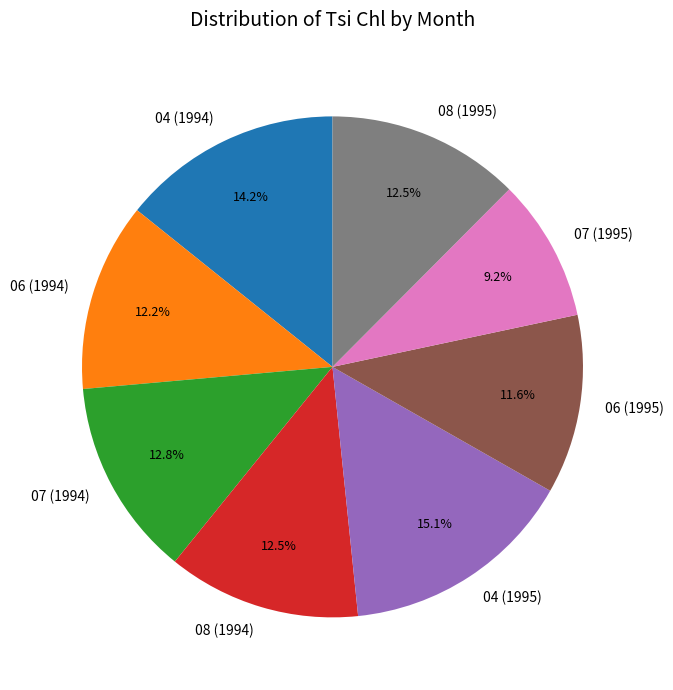

What portion of the pie excludes 06 (1994)?

87.8%